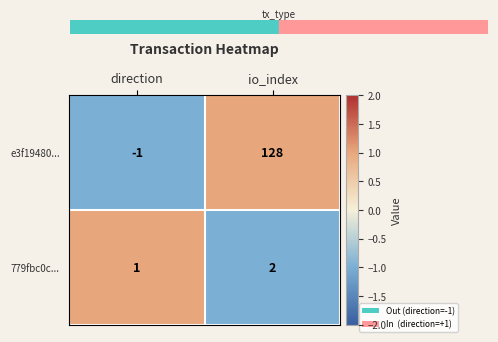

Reading right to left, what are all the values shown in this chart?

e3f19480...: io_index=128	direction=-1
779fbc0c...: io_index=2	direction=1